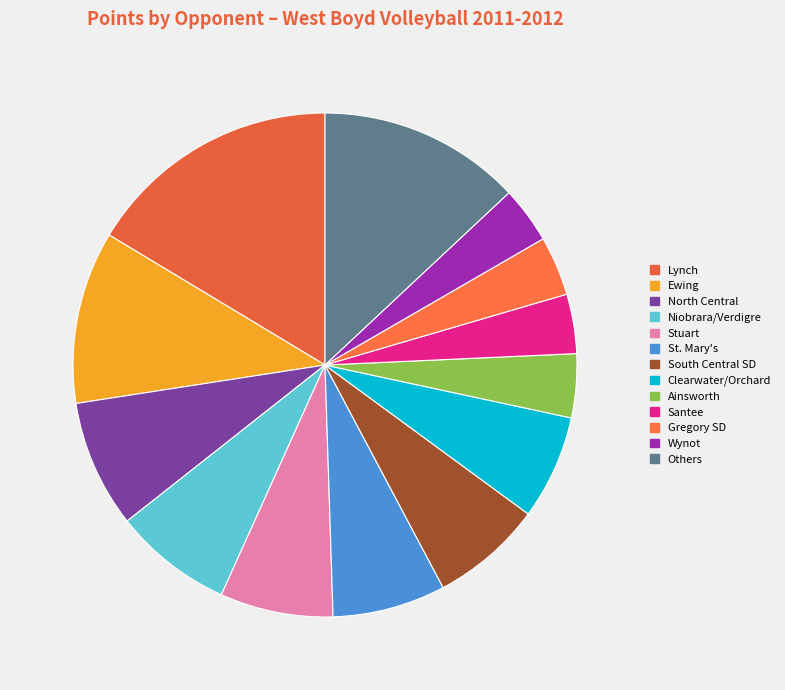

What is the total percentage of Santee and Wynot?

7.4%